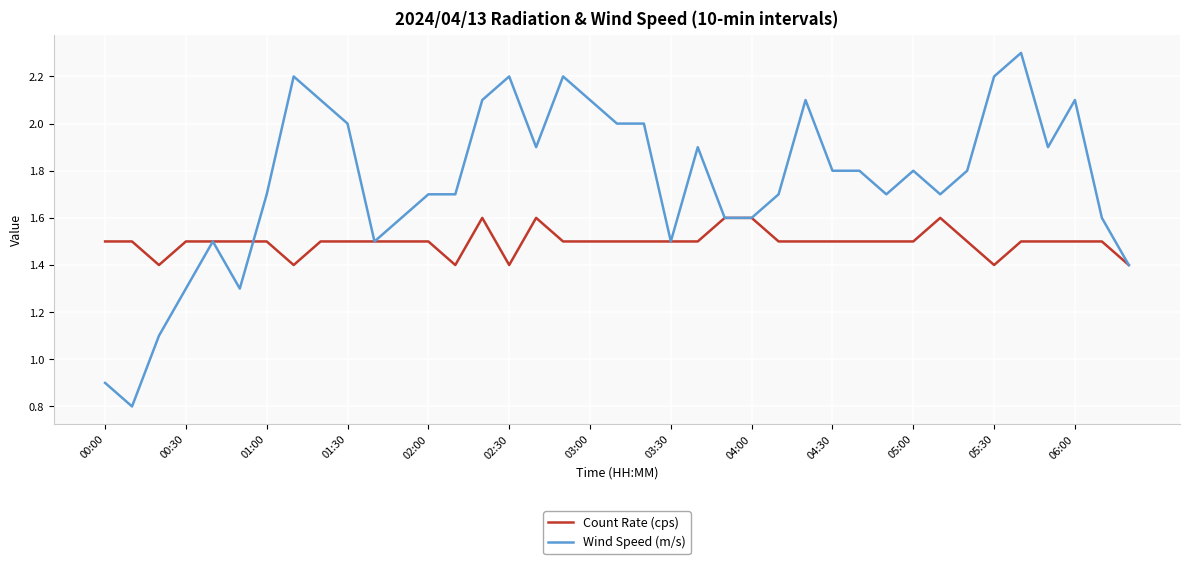

Which series has the largest range (max minus min)?

Wind Speed (m/s)